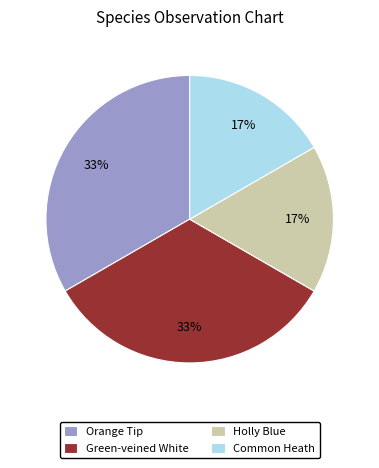

What percentage is the Green-veined White slice, to the nearest percent?

33%